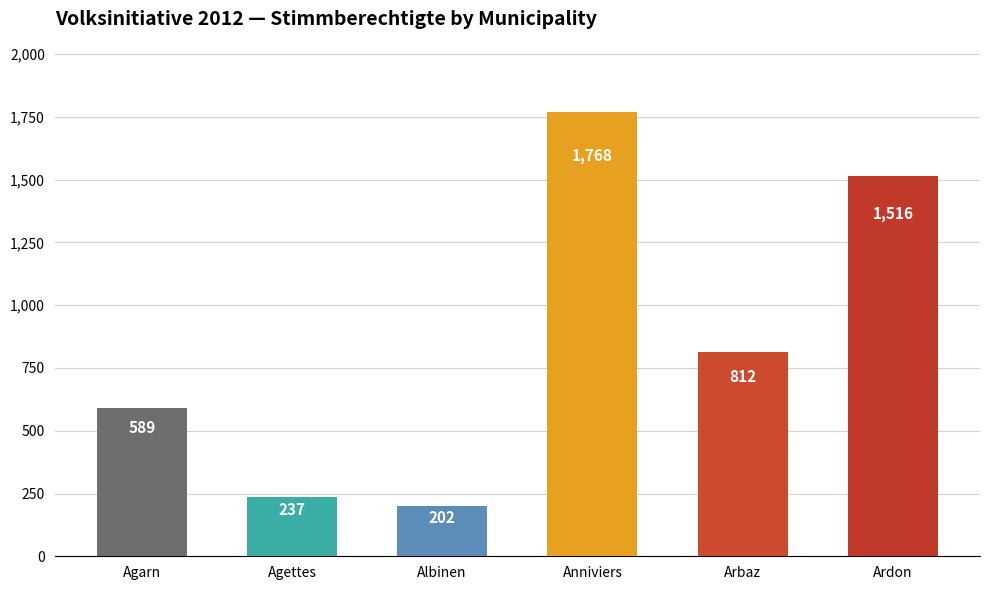

At which label is the value closest to 985?

Arbaz